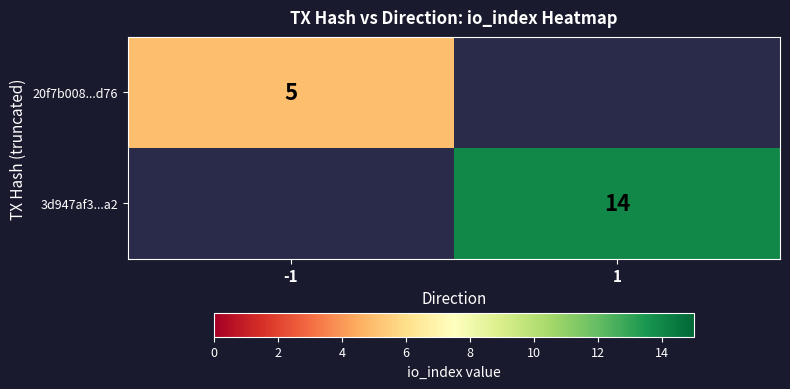

Is the value of 20f7b008...d76 at -1 greater than the value of 3d947af3...a2 at 1?

No